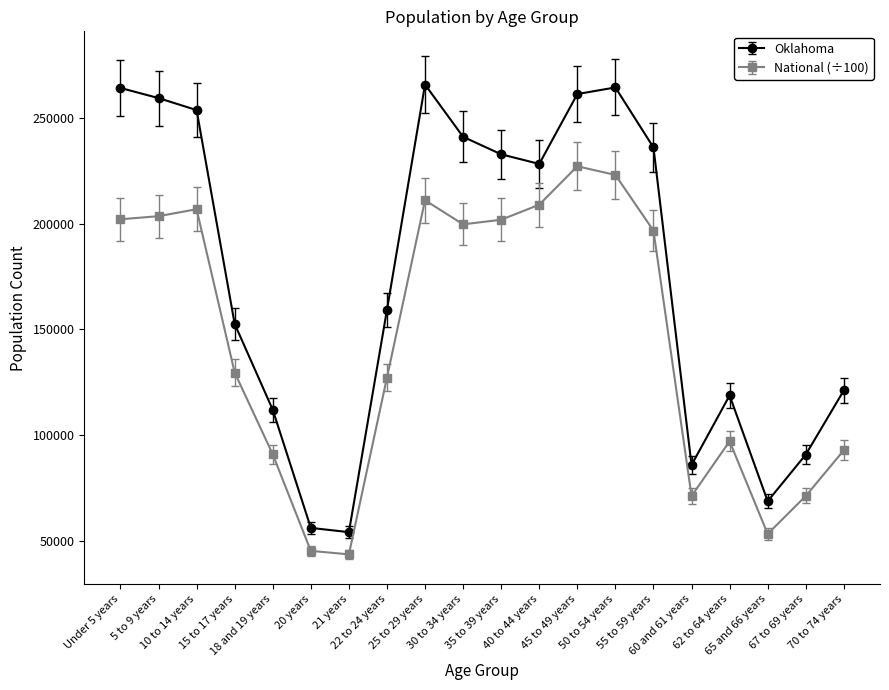

At which category does Oklahoma reach its first local peak?

25 to 29 years